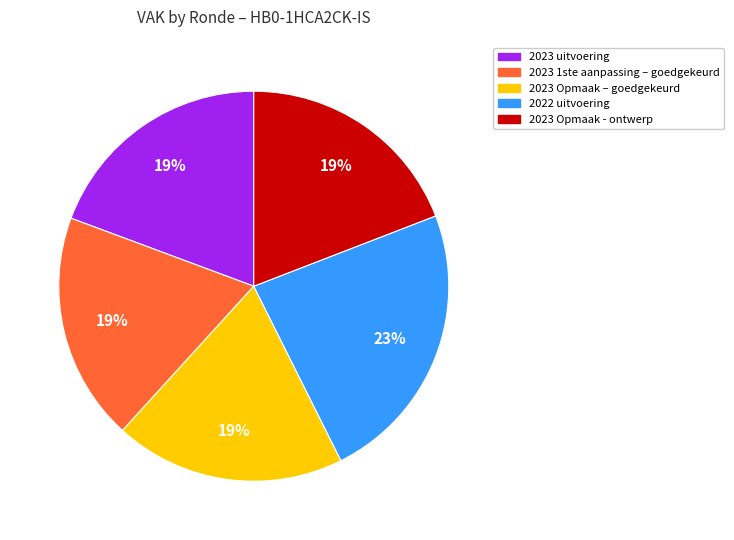

Approximately how many times larger is the value at 2023 Opmaak – goedgekeurd compared to 2023 uitvoering?

1.0